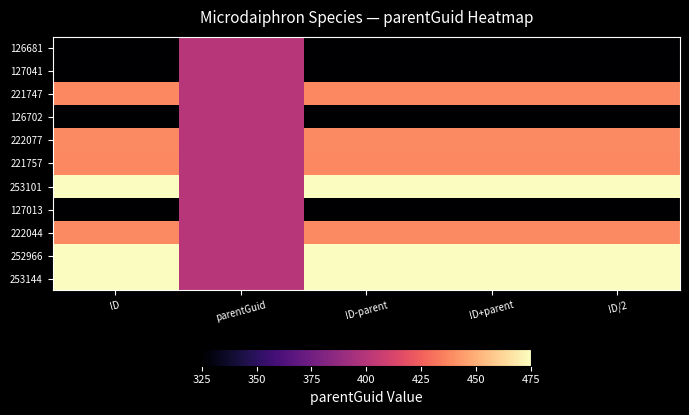

Reading left to right, what are all the values shown in this chart?

126681: ID=325.0	parentGuid=400.0	ID-parent=325.0	ID+parent=325.0	ID/2=325.0
127041: ID=325.4	parentGuid=400.0	ID-parent=325.4	ID+parent=325.4	ID/2=325.4
221747: ID=437.8	parentGuid=400.0	ID-parent=437.8	ID+parent=437.8	ID/2=437.8
126702: ID=325.0	parentGuid=400.0	ID-parent=325.0	ID+parent=325.0	ID/2=325.0
222077: ID=438.2	parentGuid=400.0	ID-parent=438.2	ID+parent=438.2	ID/2=438.2
221757: ID=437.8	parentGuid=400.0	ID-parent=437.8	ID+parent=437.8	ID/2=437.8
253101: ID=474.9	parentGuid=400.0	ID-parent=474.9	ID+parent=474.9	ID/2=474.9
127013: ID=325.4	parentGuid=400.0	ID-parent=325.4	ID+parent=325.4	ID/2=325.4
222044: ID=438.1	parentGuid=400.0	ID-parent=438.1	ID+parent=438.1	ID/2=438.1
252966: ID=474.8	parentGuid=400.0	ID-parent=474.8	ID+parent=474.8	ID/2=474.8
253144: ID=475.0	parentGuid=400.0	ID-parent=475.0	ID+parent=475.0	ID/2=475.0